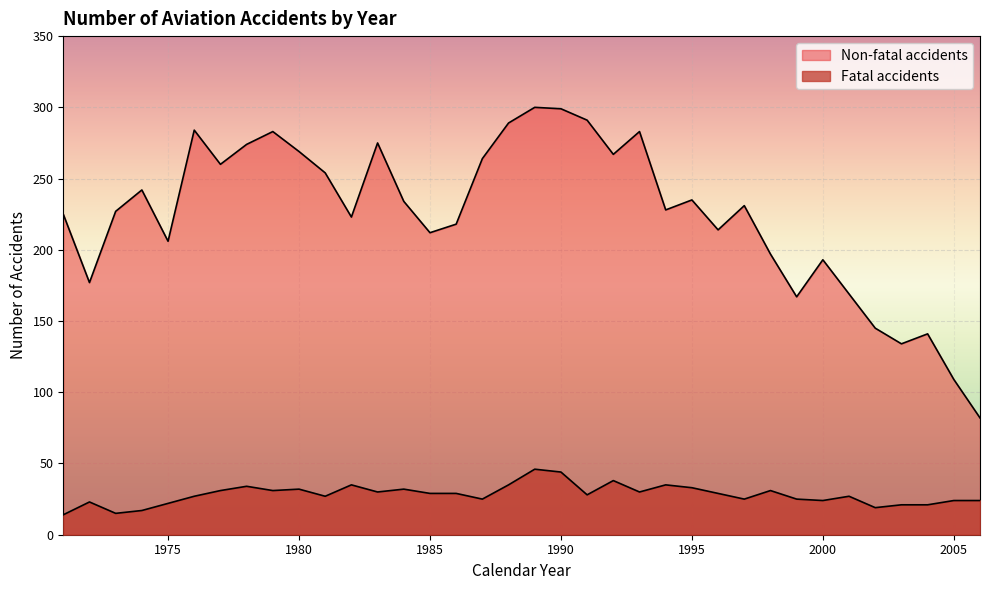

At which label does Fatal accidents first exceed 29?

1977